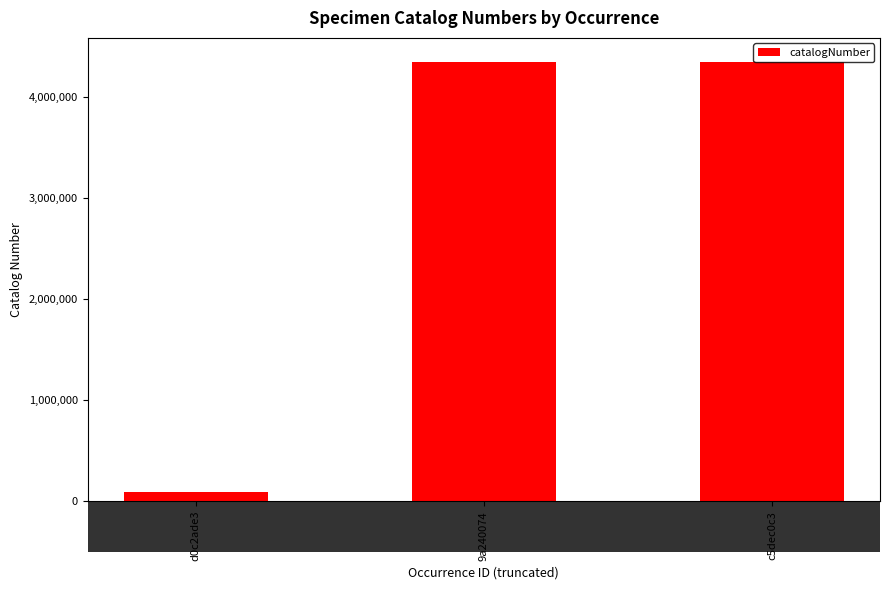

How many categories are shown in the chart?

3